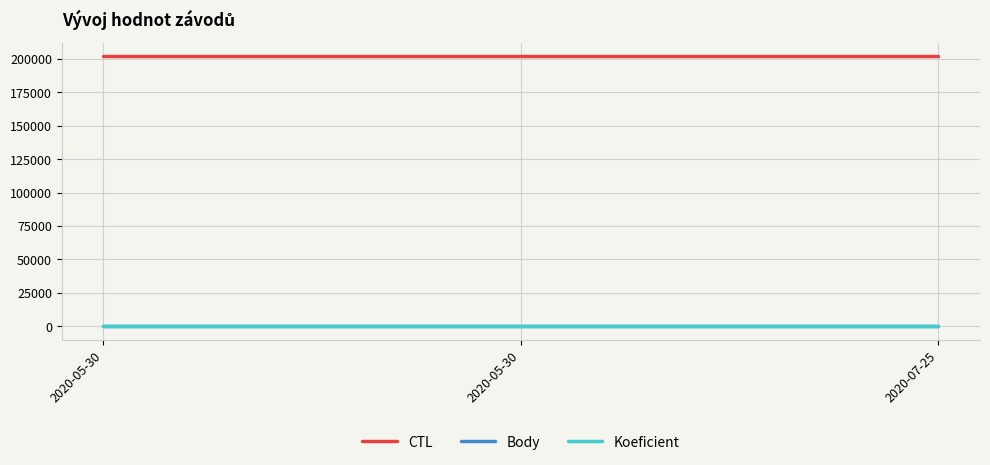

What is the greatest value displayed?

202206.0